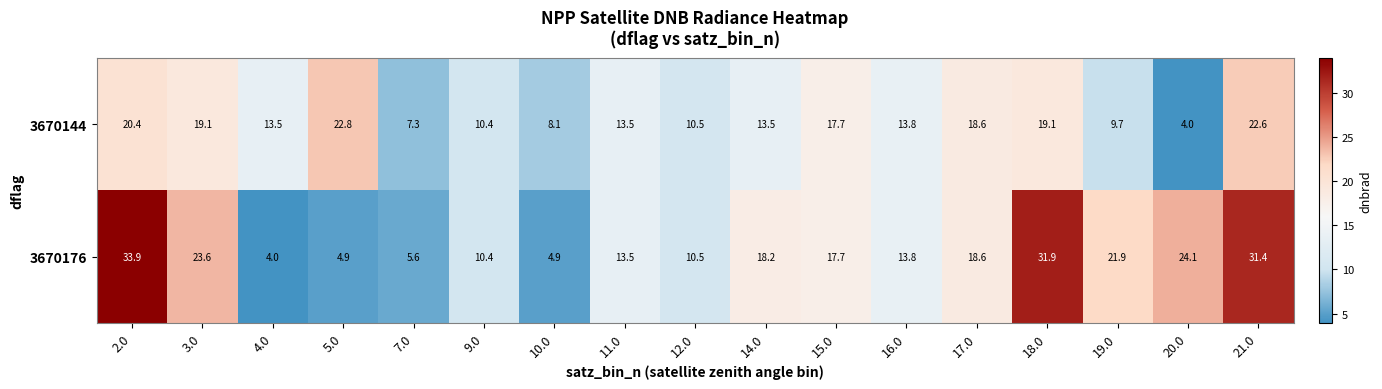

True or false: 3670144 has a value of 20.4 at 2.0.

True